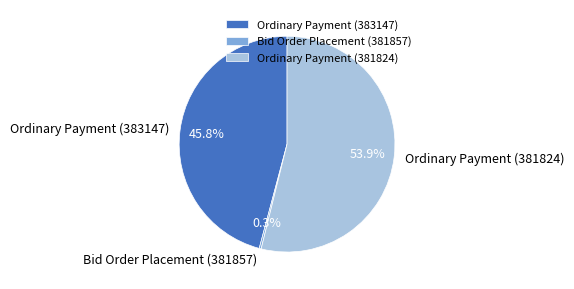

Which has a higher value, Ordinary Payment (383147) or Ordinary Payment (381824)?

Ordinary Payment (381824)